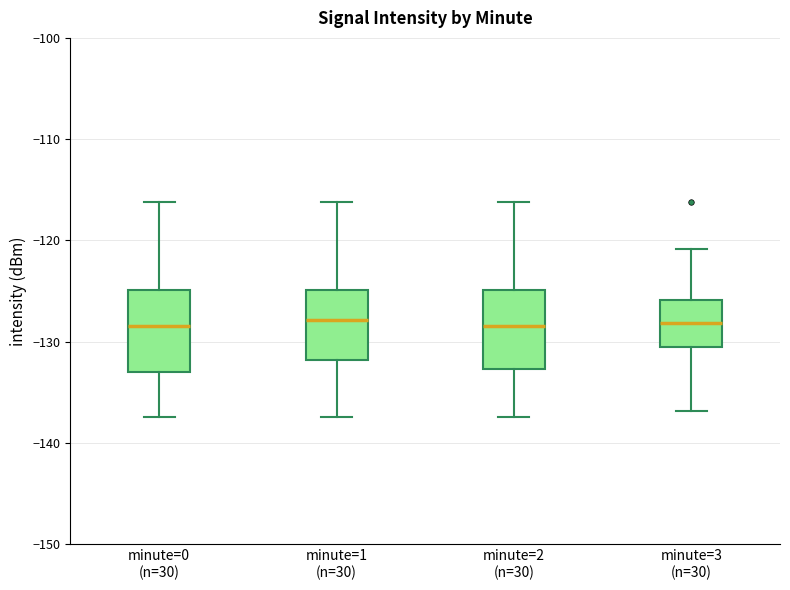

Reading left to right, transcribe this box plot: for each box, give where its median line is, the range the box spans, and where its two whiskers end, as read against the y-axis. The values are not printed on the chart, so give them approximately, as read against the axis.

minute=0 (n=30): median -128, box -133 to -125, whiskers -137 to -116
minute=1 (n=30): median -128, box -132 to -125, whiskers -137 to -116
minute=2 (n=30): median -128, box -133 to -125, whiskers -137 to -116
minute=3 (n=30): median -128, box -131 to -126, whiskers -137 to -121